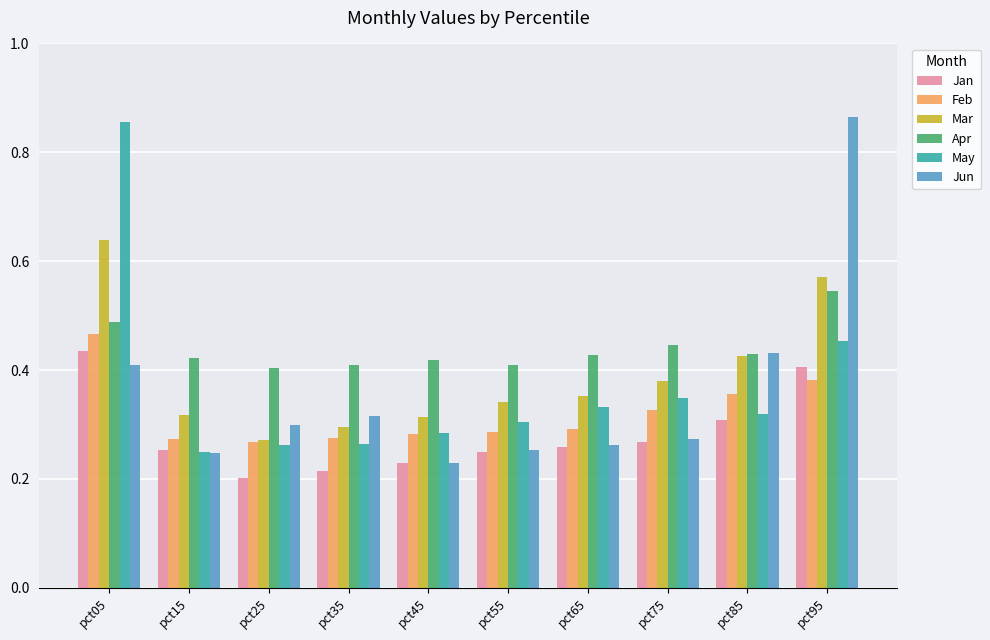

The value of Mar at pct75 is 0.5. True or false?

False